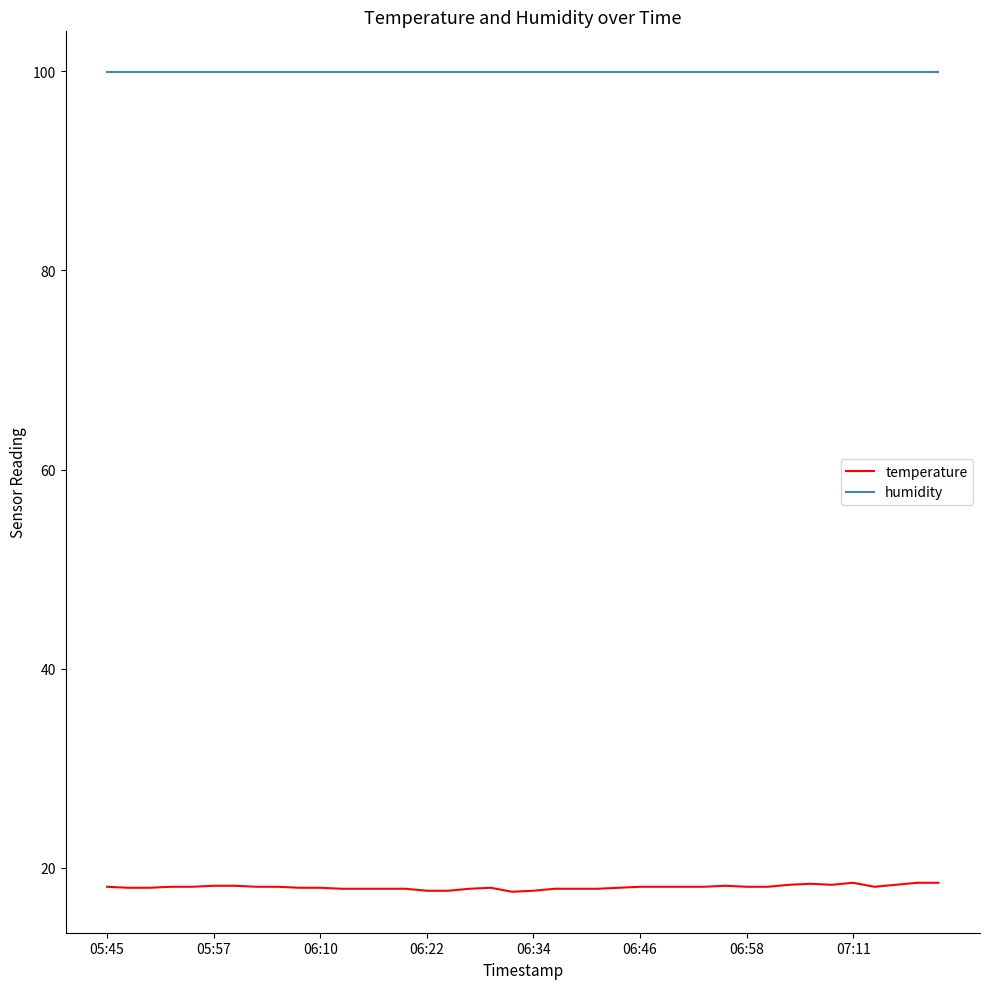

At how many categories does at least one series exceed 58?

40